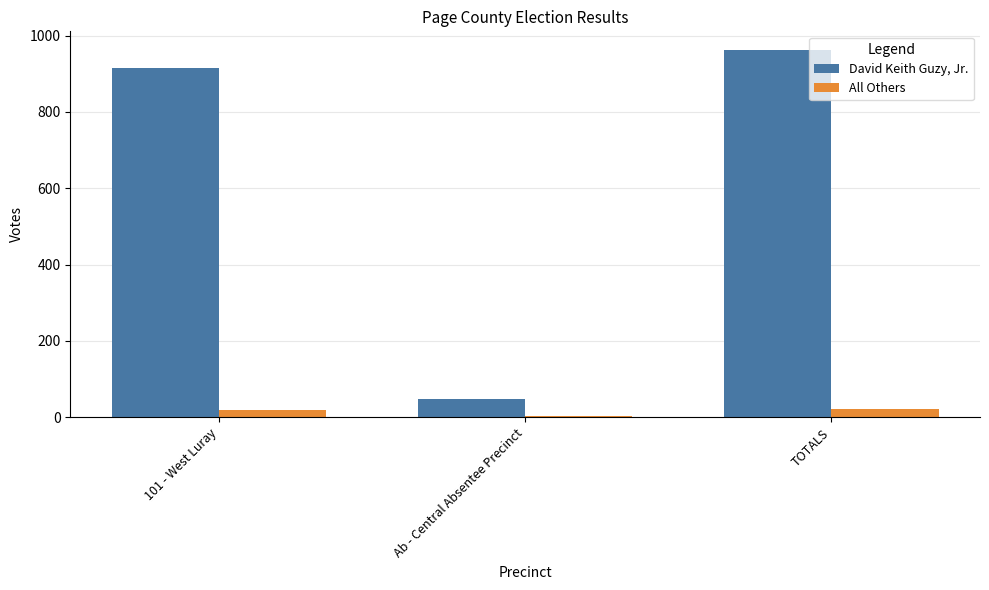

Between 101 - West Luray and Ab - Central Absentee Precinct, which series saw the biggest shift?

David Keith Guzy, Jr.